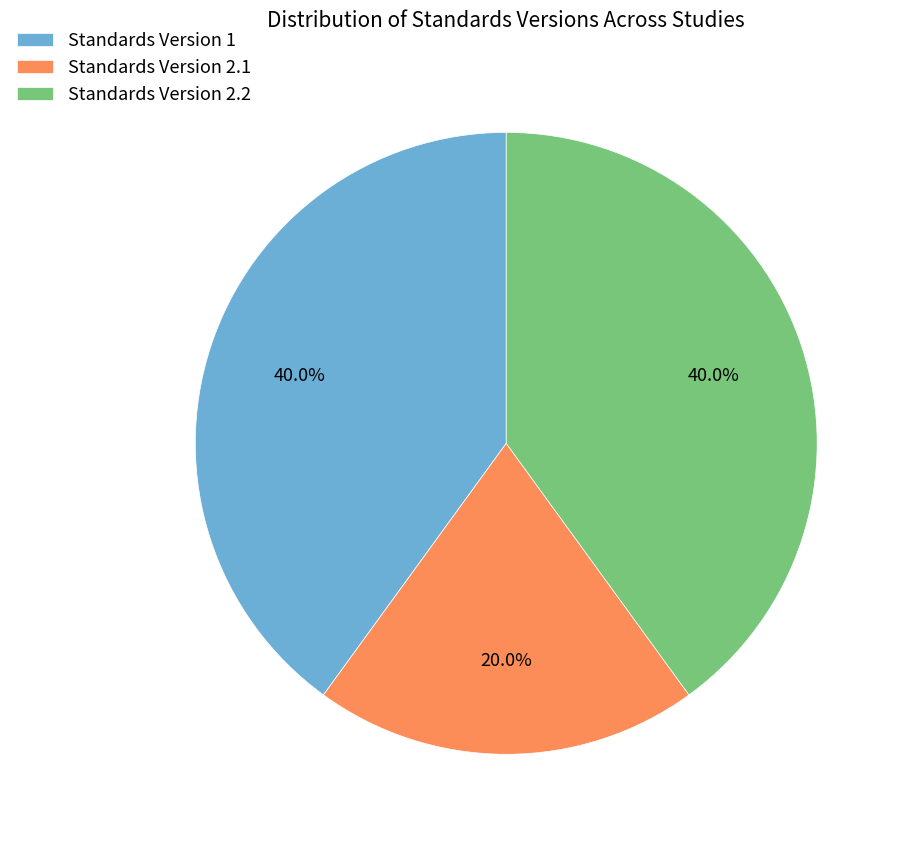

Which category has the smallest portion of the pie?

Standards Version 2.1